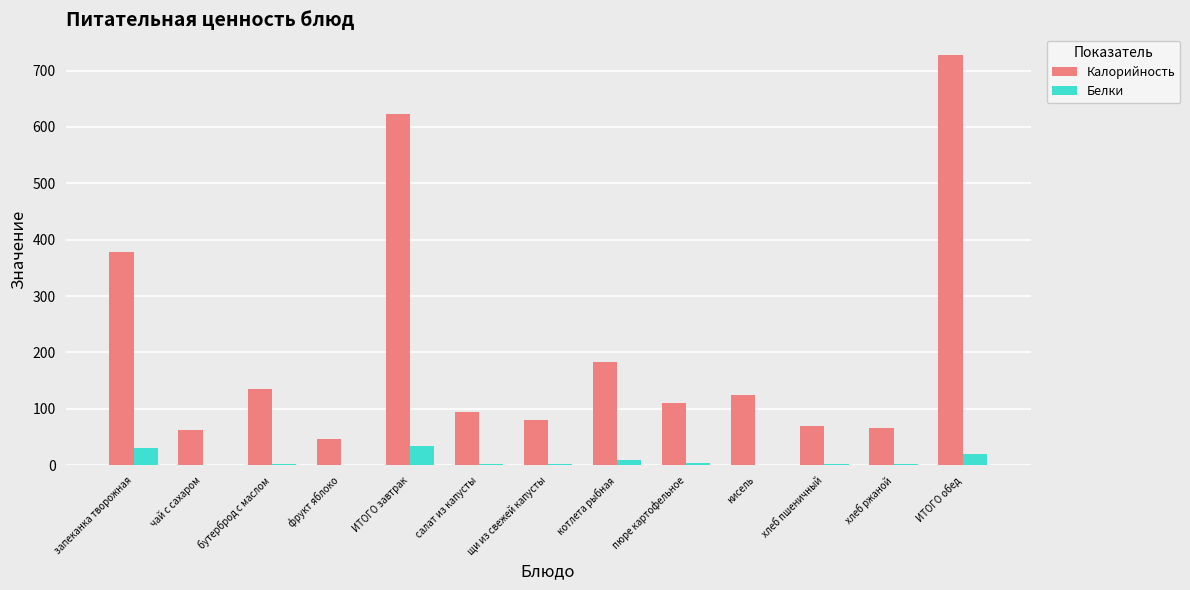

The Калорийность series shows 623.0 at ИТОГО завтрак. True or false?

True